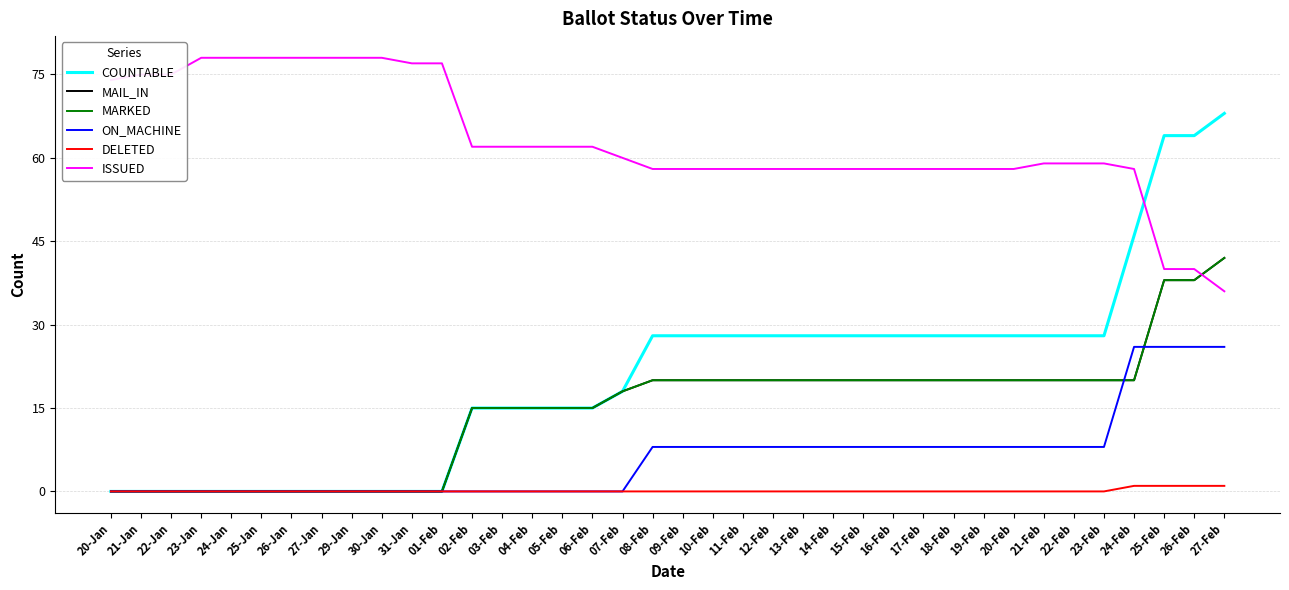

How many lines are shown in the chart?

6